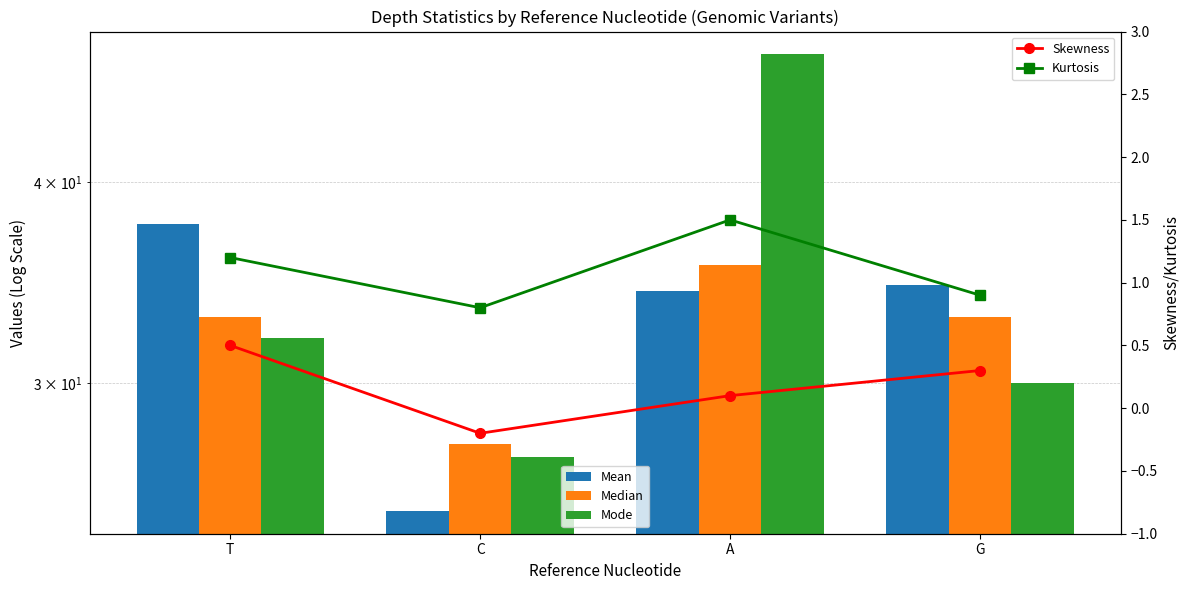

Is it true that Median equals 33.0 at G?

True